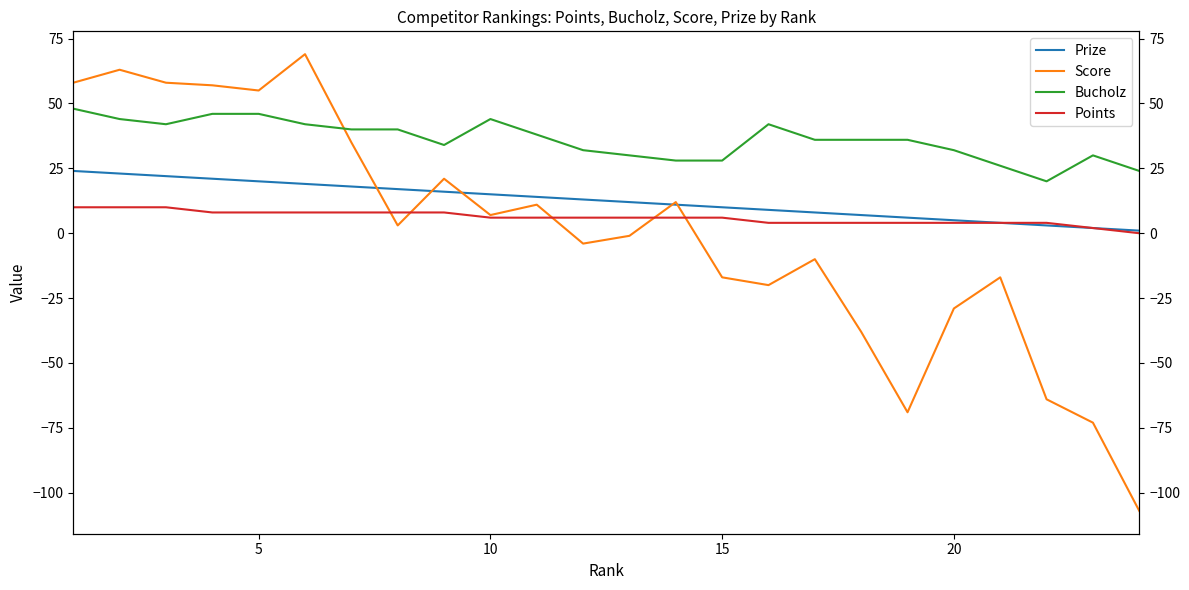

True or false: Prize has more than 0 interior local peaks.

False